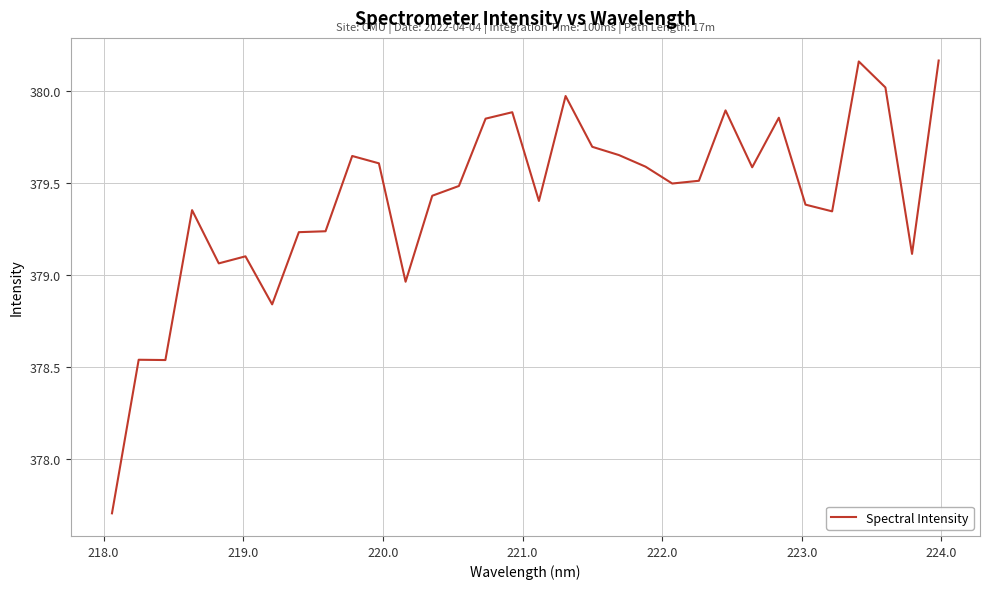

What is the difference between the maximum and minimum values?

2.5